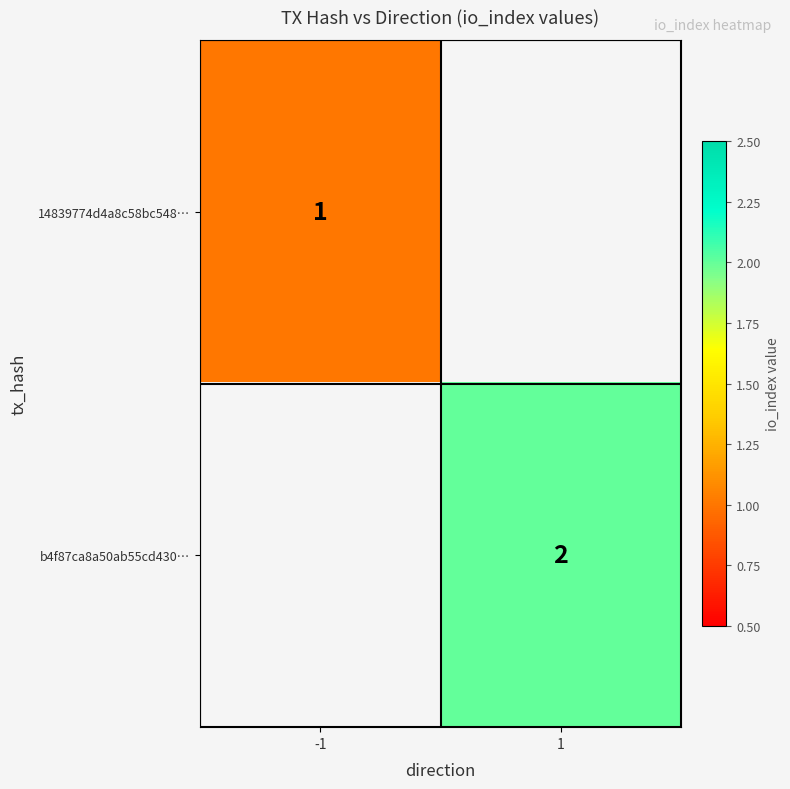

The b4f87ca8a50ab55cd430… series shows 1 at 1. True or false?

False